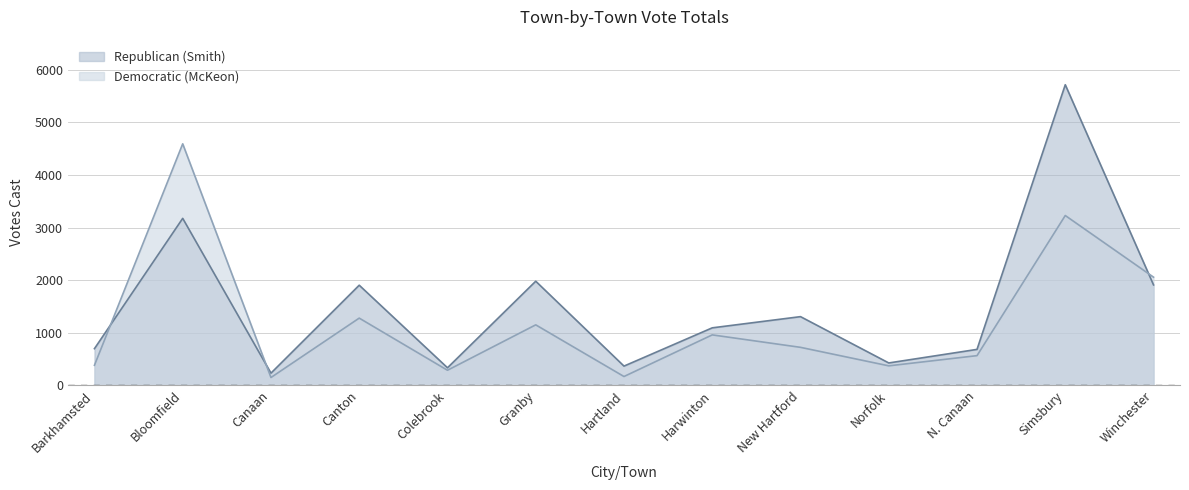

The Democratic (McKeon) series shows 2056 at Winchester. True or false?

True